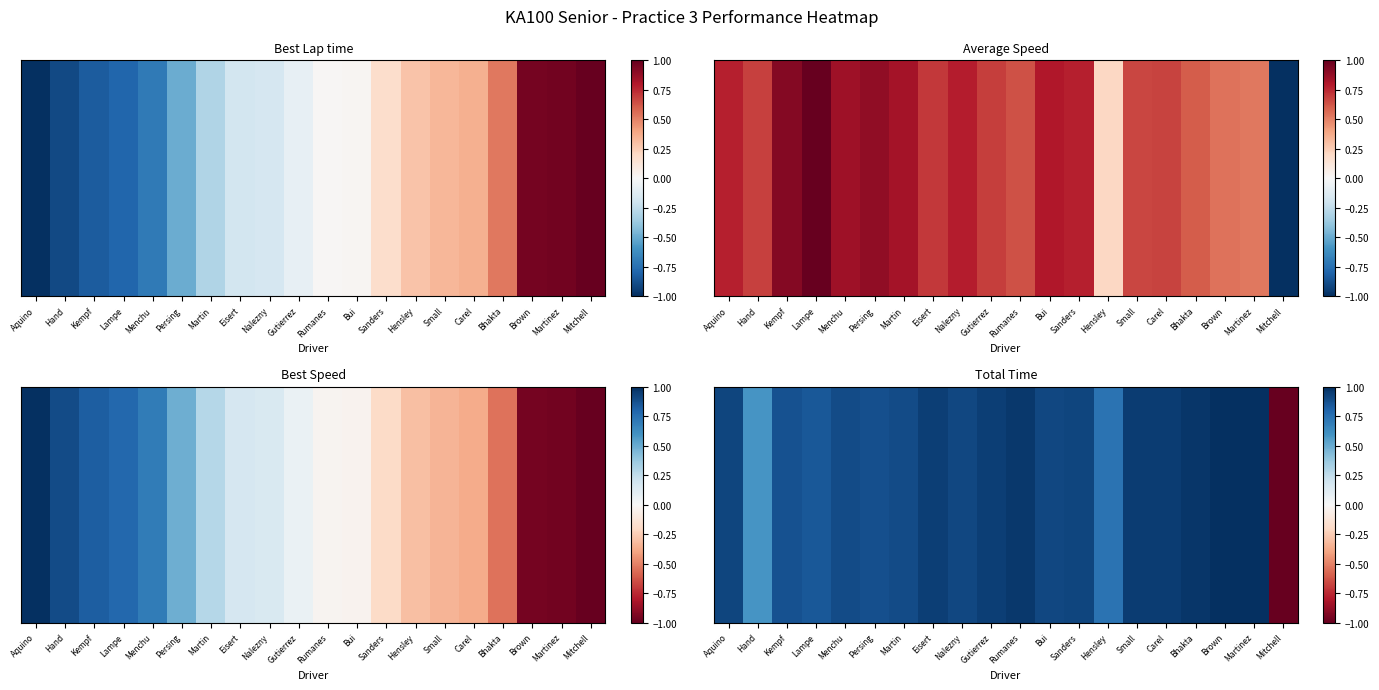

What is the approximate value at Nalezny?

0.9